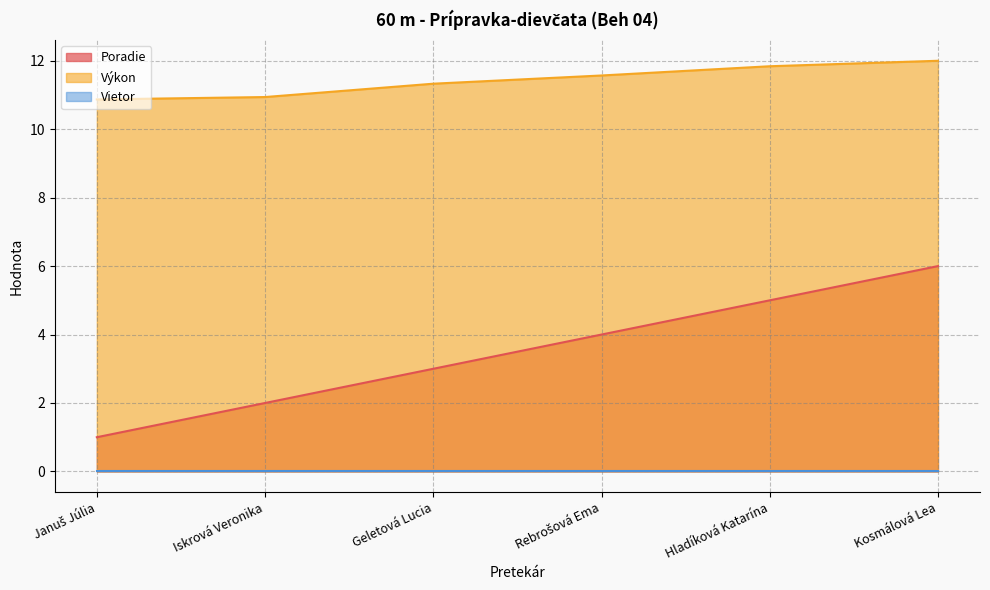

What is the difference between the highest and lowest values at Kosmálová Lea?

12.0